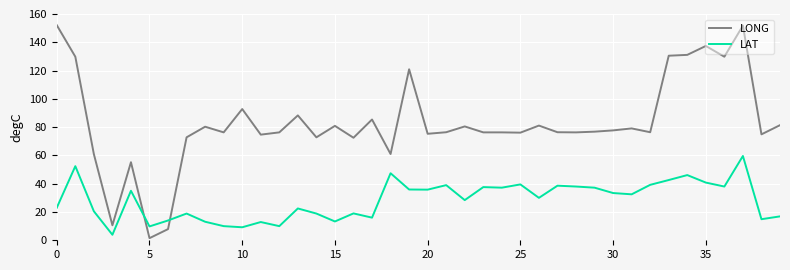

List the series in order of their peak value, lowest first.

LAT, LONG